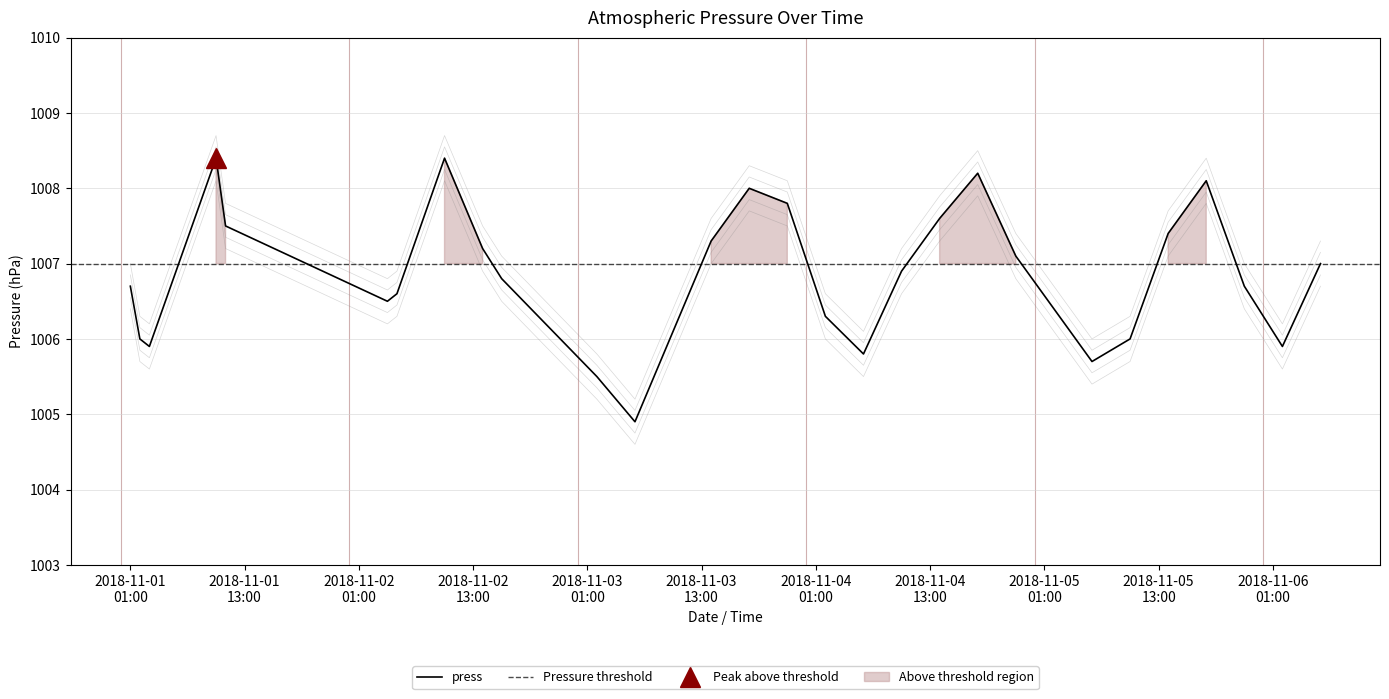

What position from the left is 2018-11-06 06:00?

30